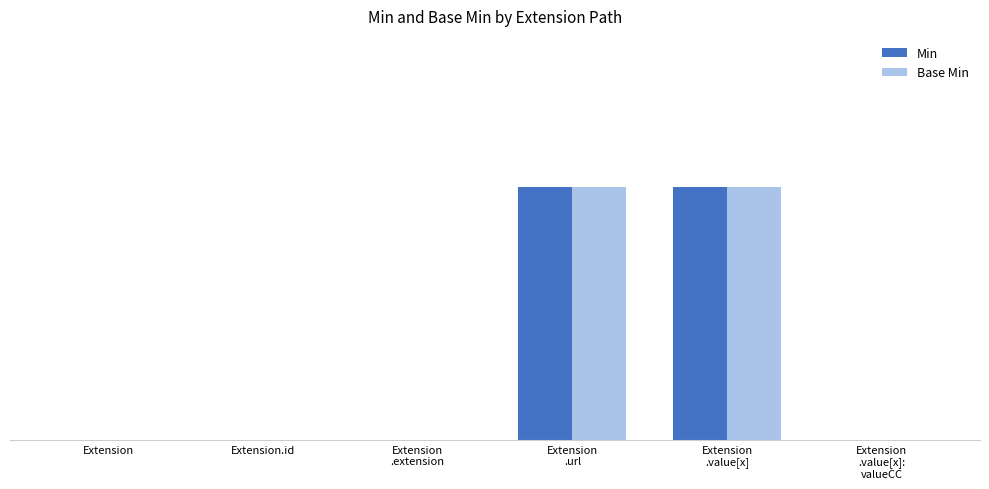

What is the label of the 4th bar from the right?

Extension
.extension